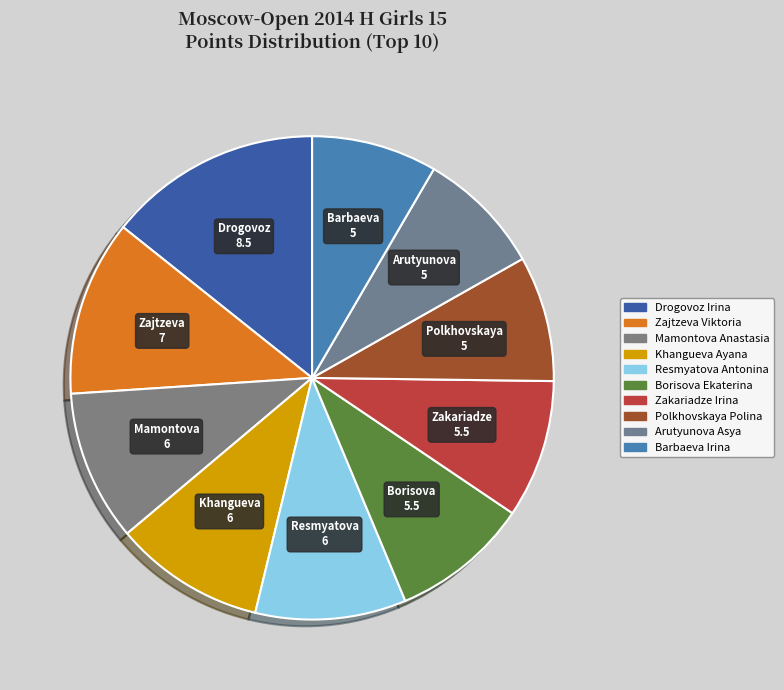

How many slices are in this pie chart?

10